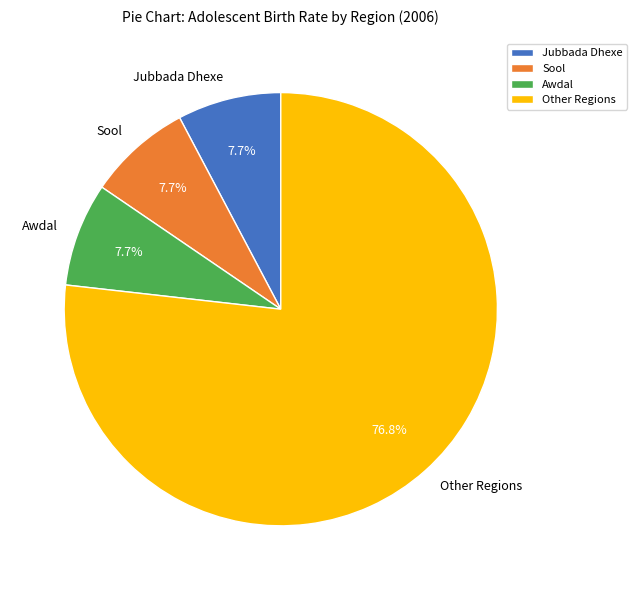

How many segments does this pie chart have?

4